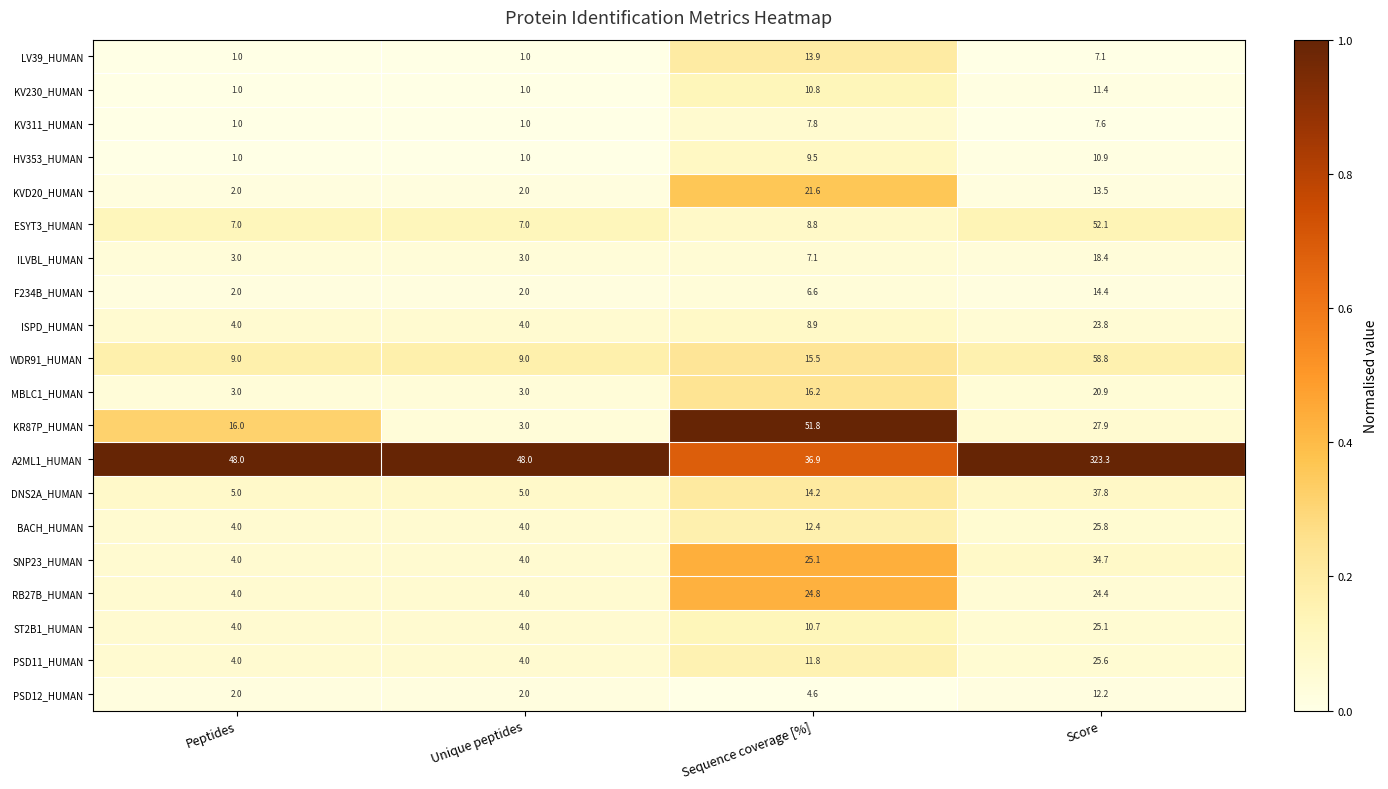

True or false: ISPD_HUMAN has a value of 4.0 at Unique peptides.

True